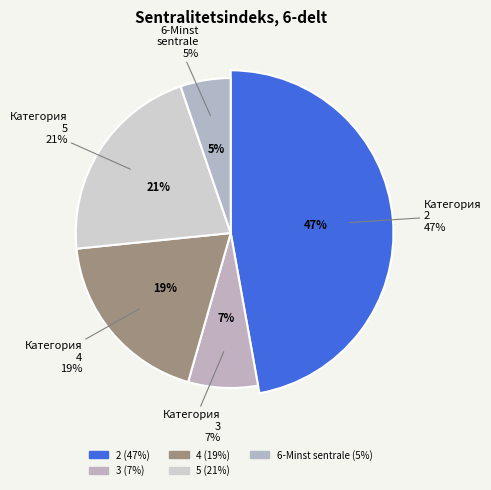

Does 4 account for over 50% of the chart?

No